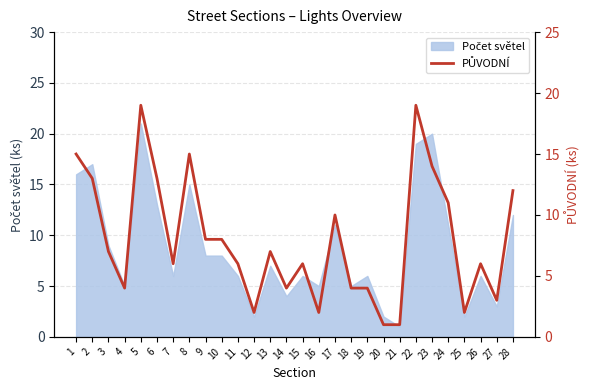

Which label corresponds to the smallest value in the chart?

20